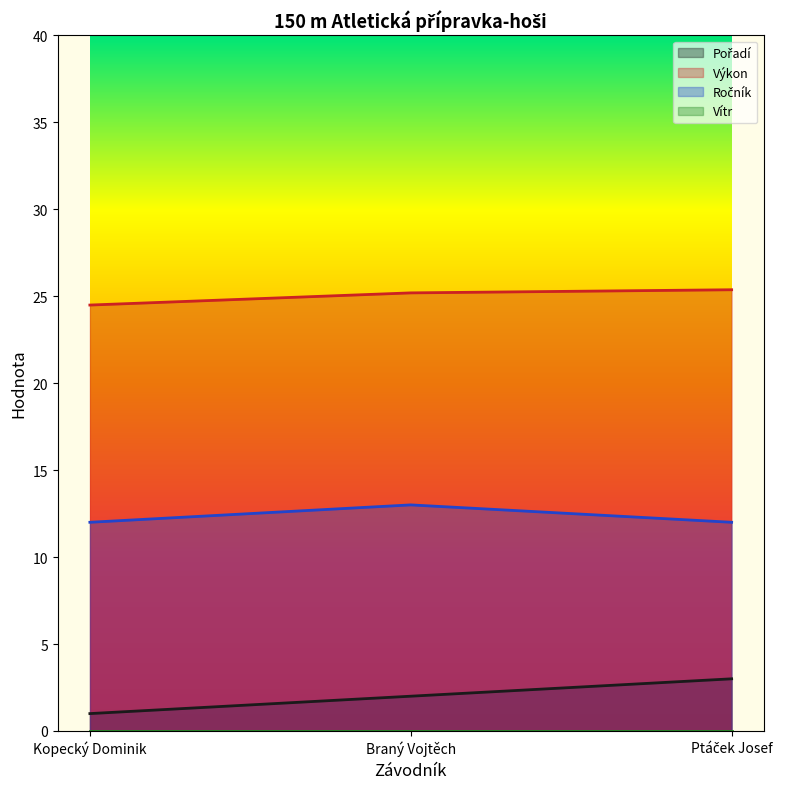

Where is Pořadí nearest to the value 2?

Braný Vojtěch